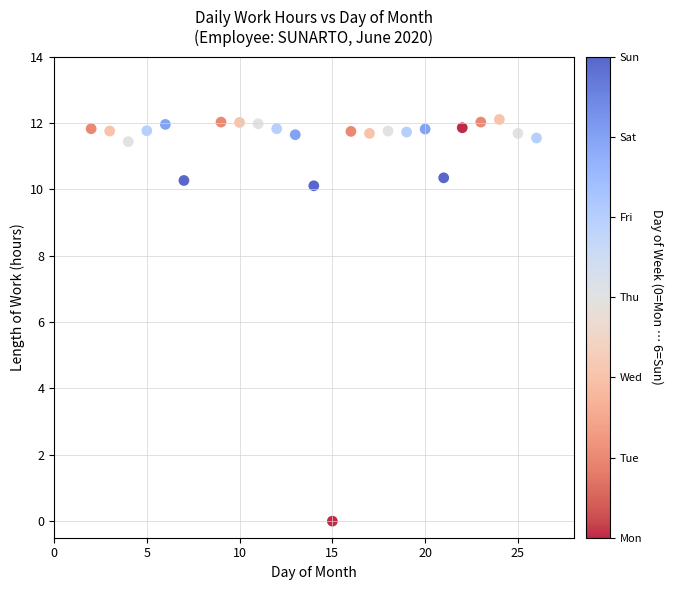

What Y value in the scatter plot is closest to 6?

10.1